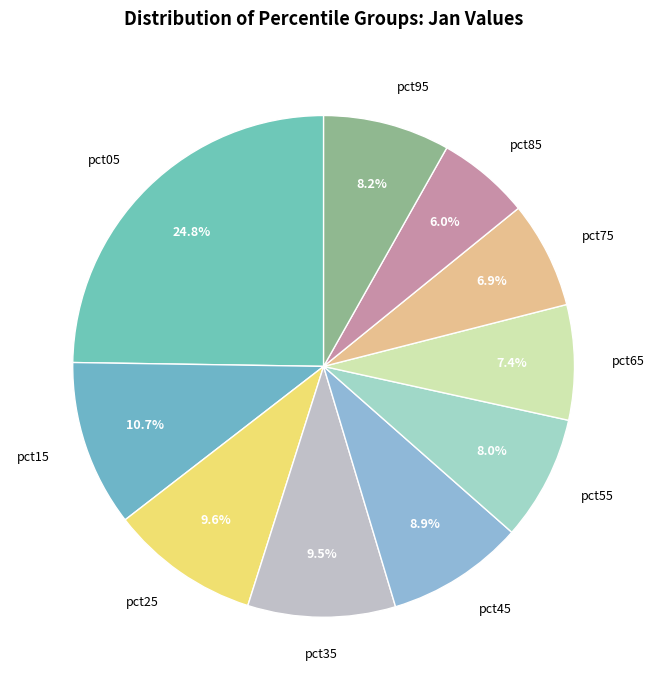

How many slices are in this pie chart?

10